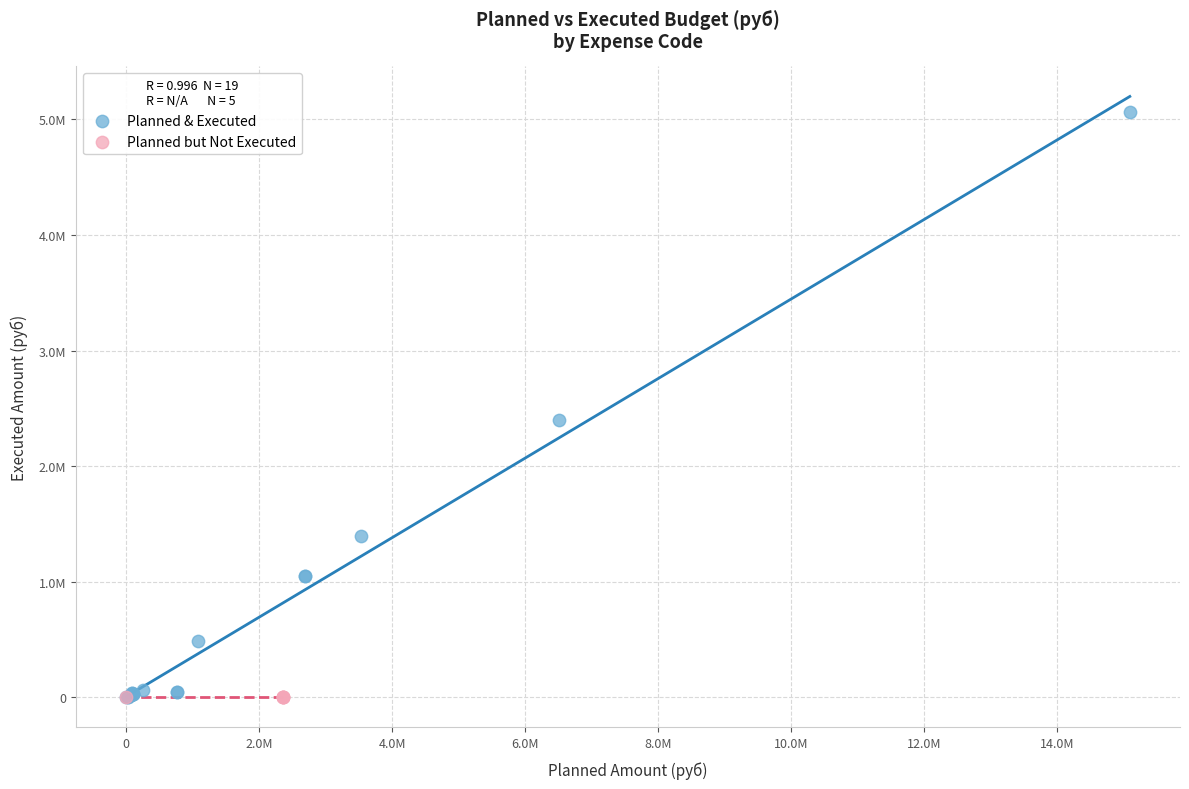

What are all the series names shown in the legend?

Planned & Executed, Planned but Not Executed